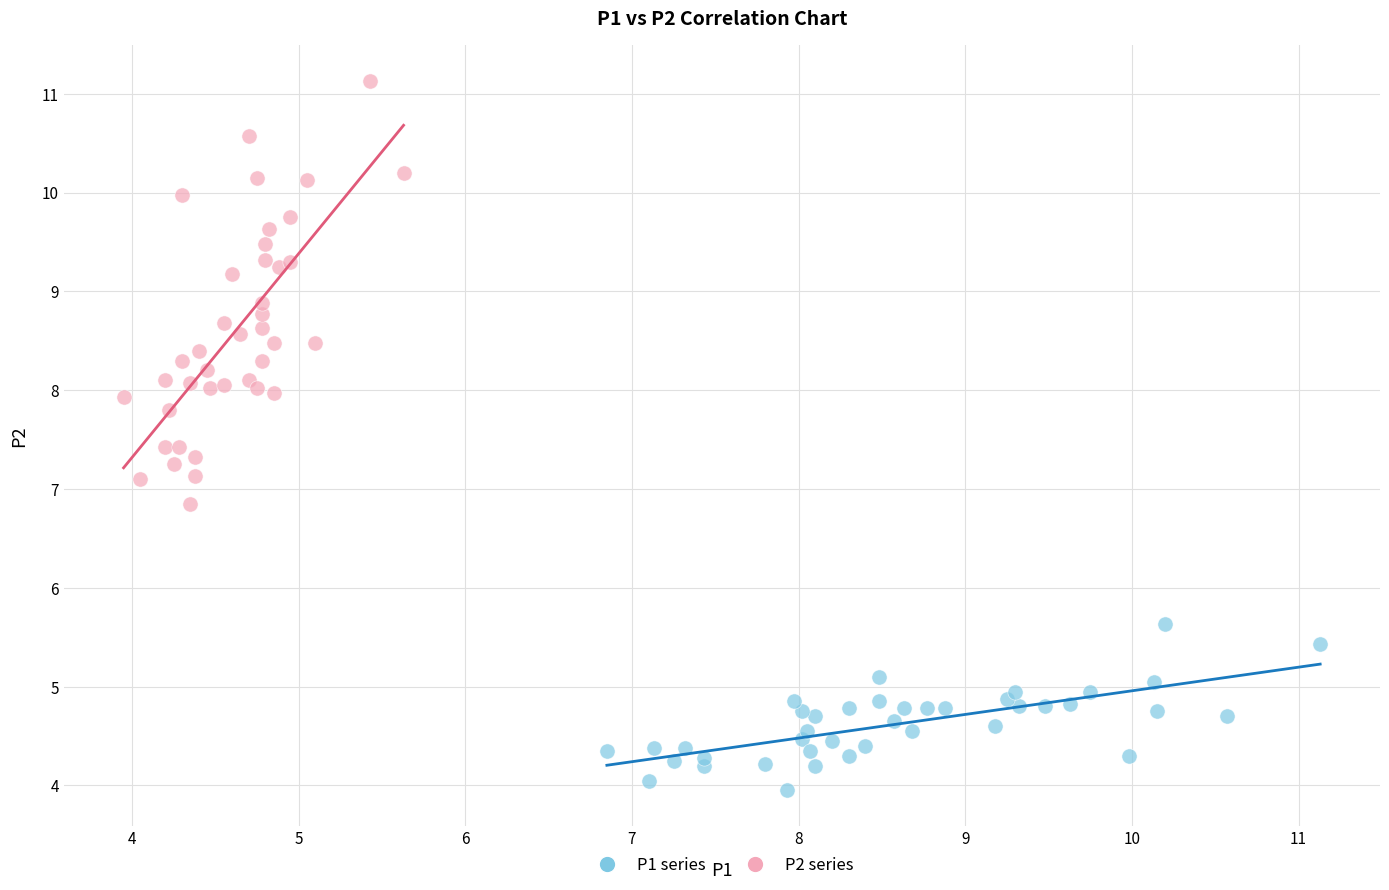

Which series has the widest spread of Y values?

P2 series